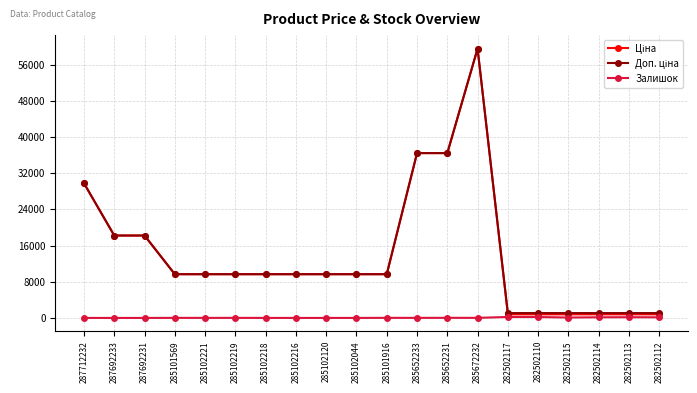

Is it true that Залишок equals 3.0 at 285102218?

True